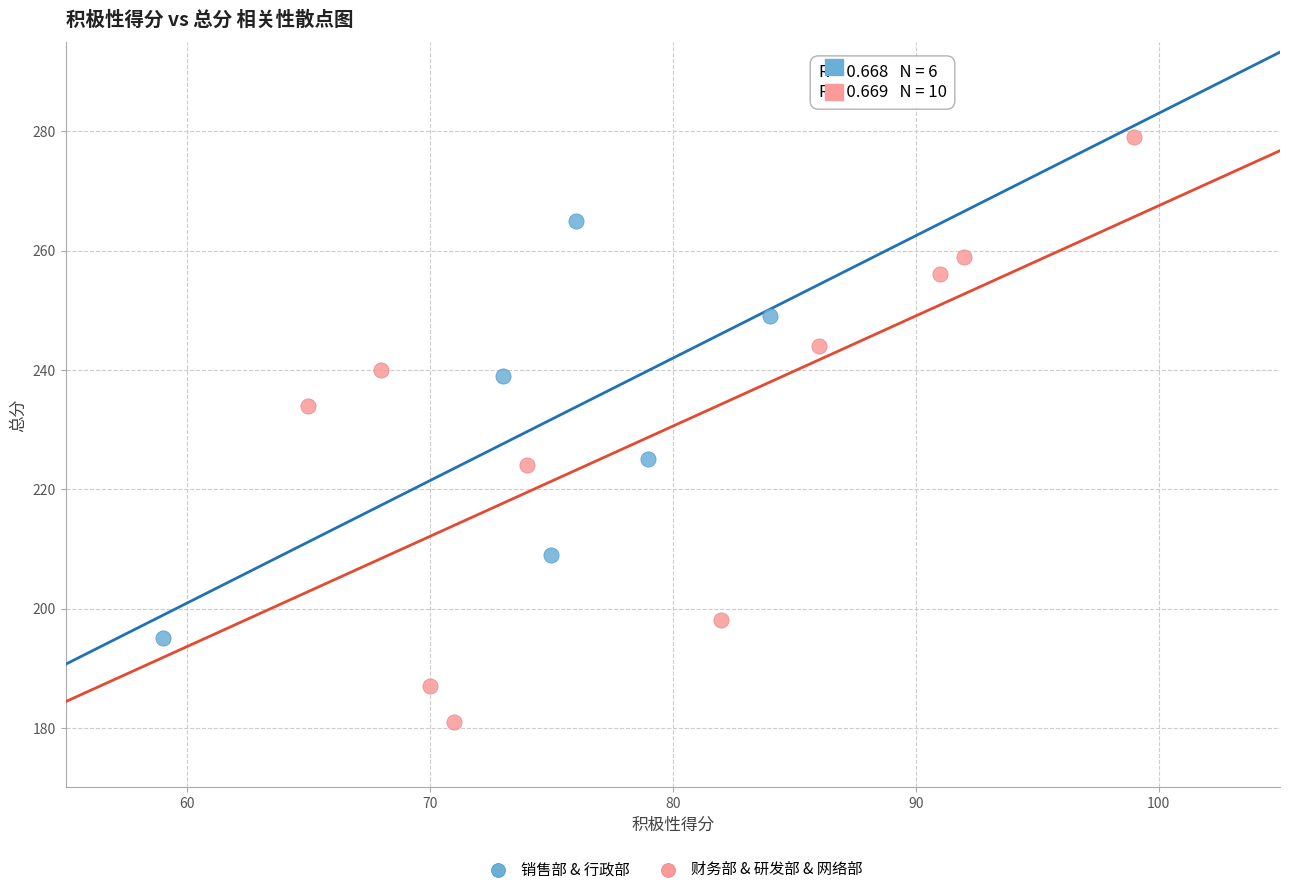

Which series has the widest spread of Y values?

财务部 & 研发部 & 网络部